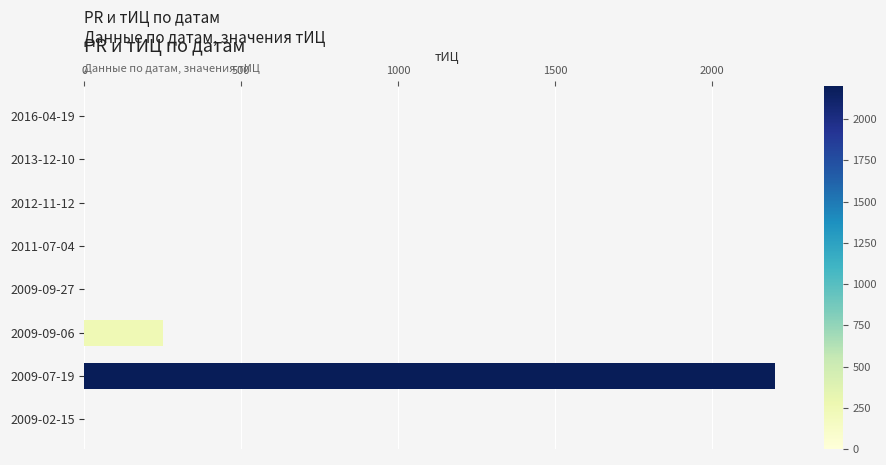

Is it true that the value at 2009-09-27 is 0?

True